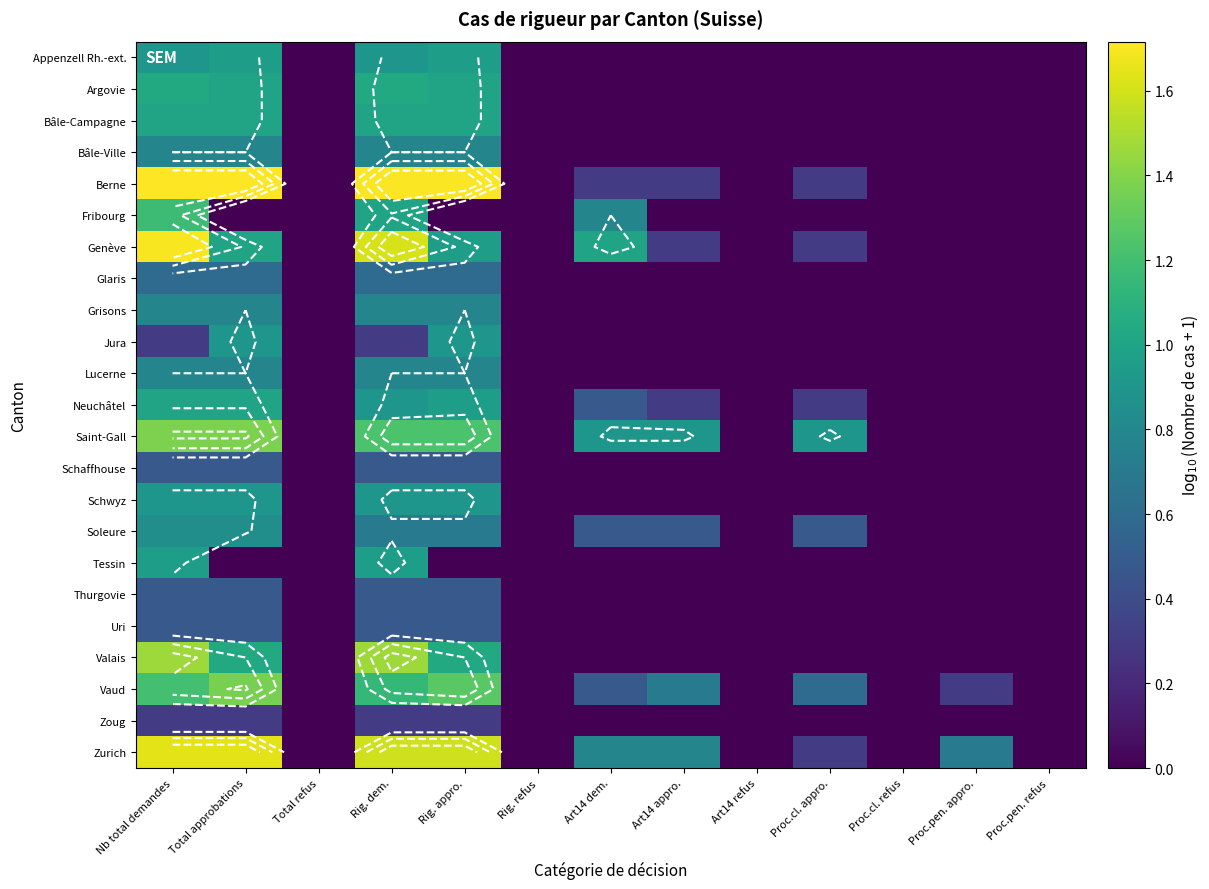

What is the difference between the maximum and second lowest values in the Zoug series?

0.3